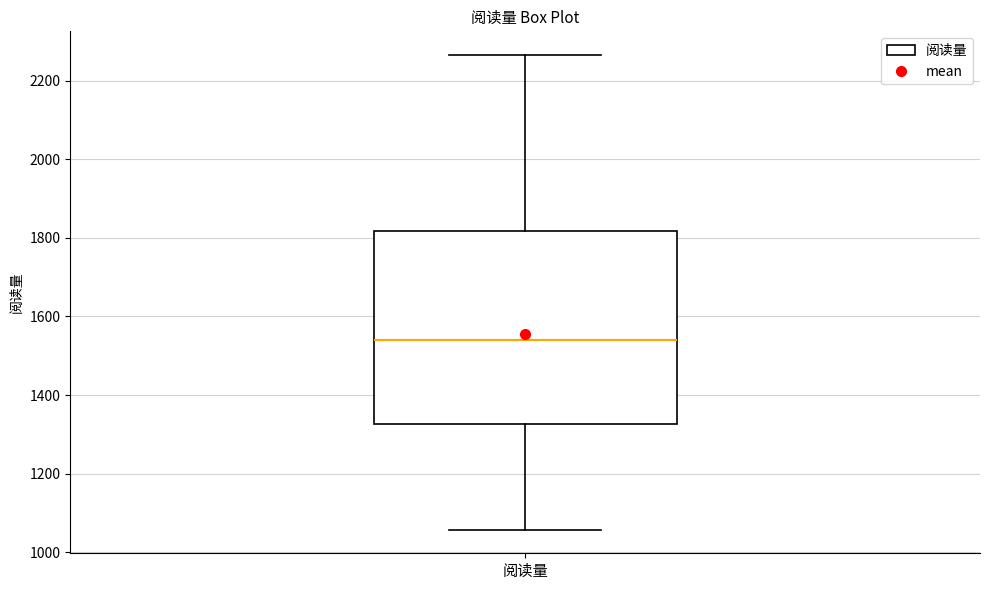

Read this box plot against the y-axis: the position of the median line, the range covered by the box, and the ends of both whiskers. The values are not printed on the chart, so give them approximately, as read against the axis.

median 1540, box 1320 to 1820, whiskers 1060 to 2260